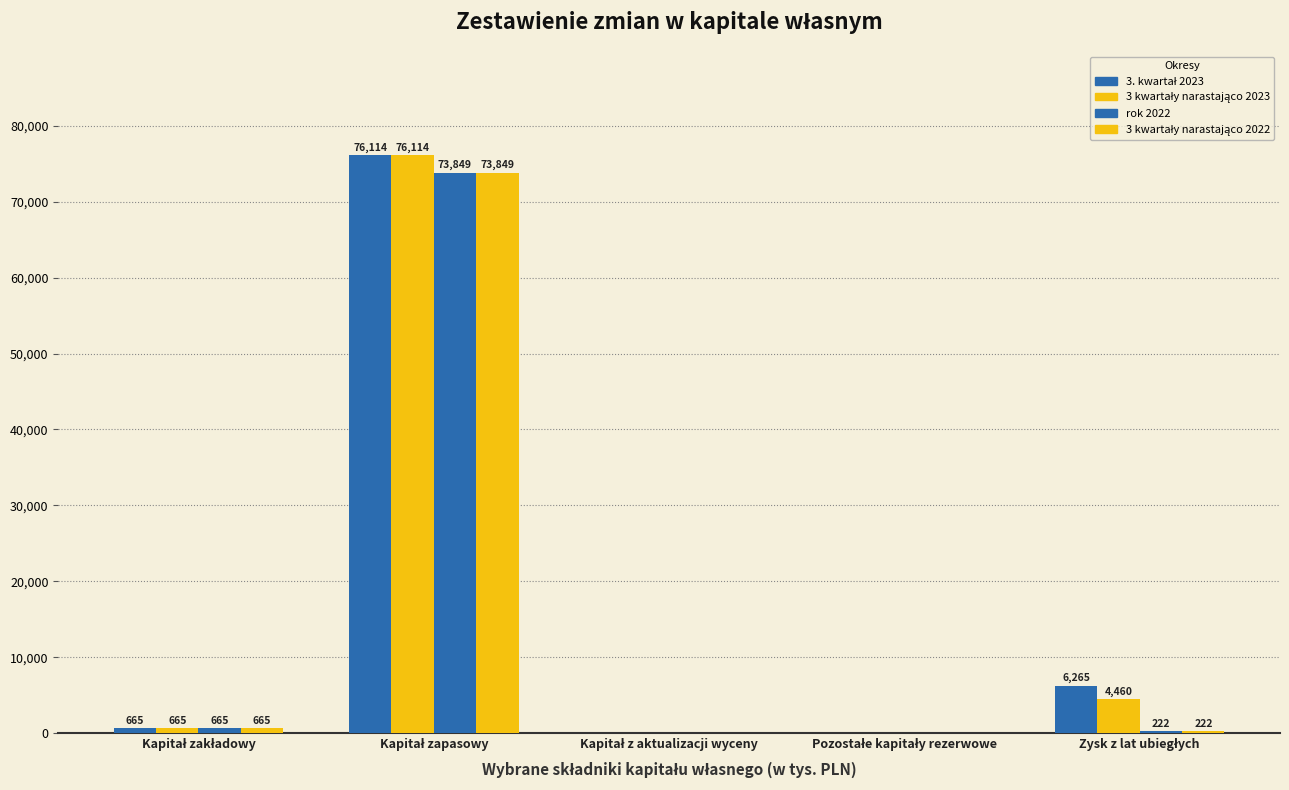

What is the total value across all series at Kapitał zapasowy?

299926